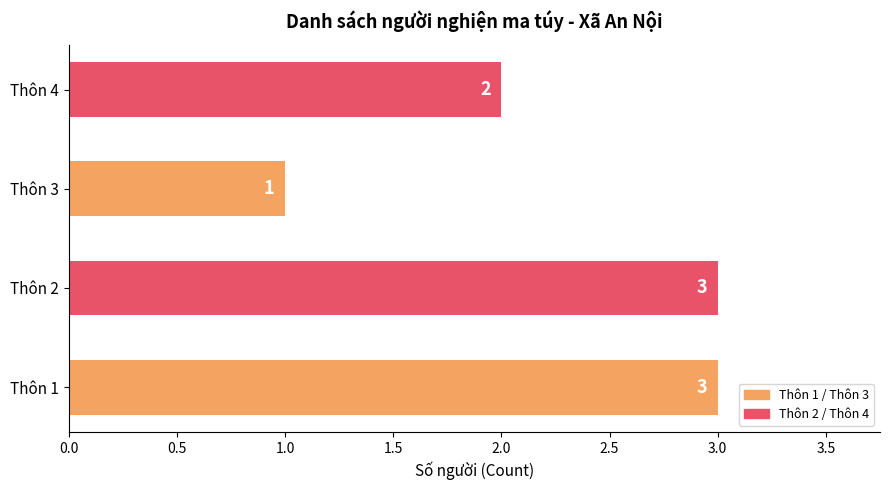

What is the difference between the maximum and second lowest values?

1